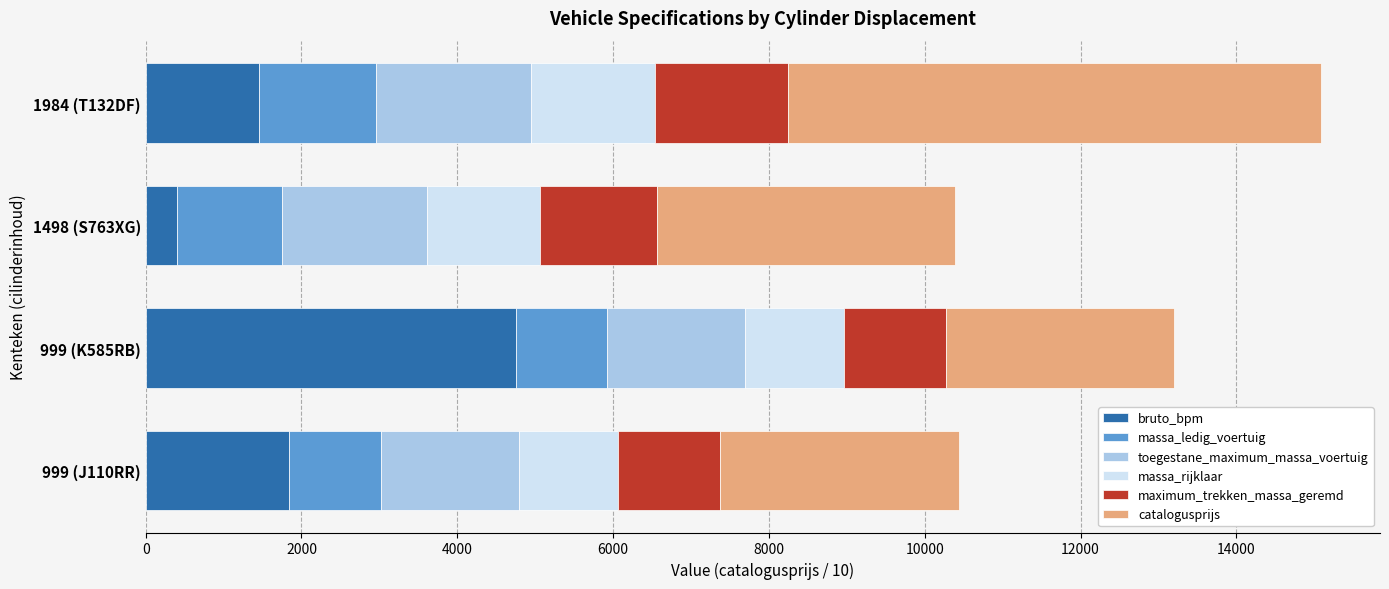

The value of bruto_bpm at 1984 (T132DF) is 1461.0. True or false?

True